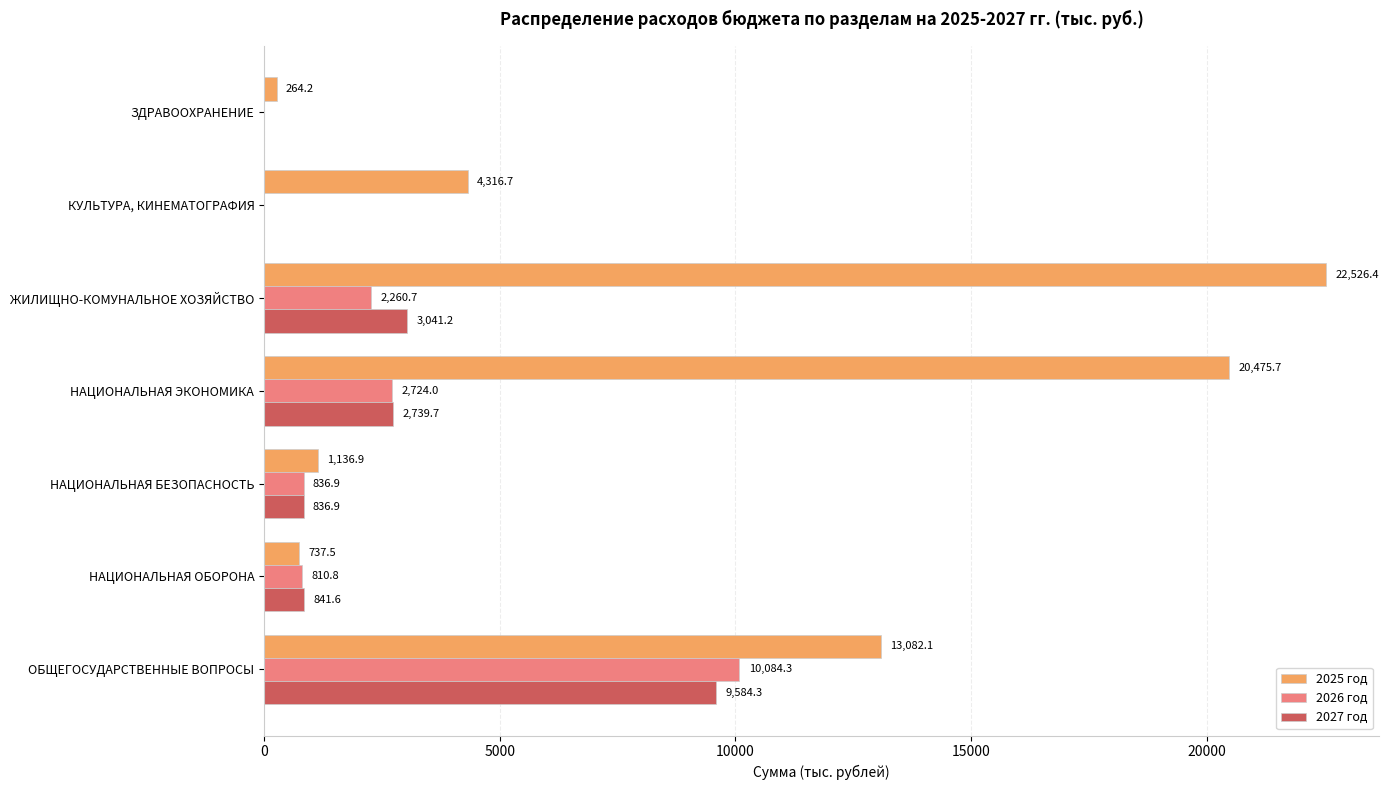

What is the average value of the 2027 год series?

2434.8